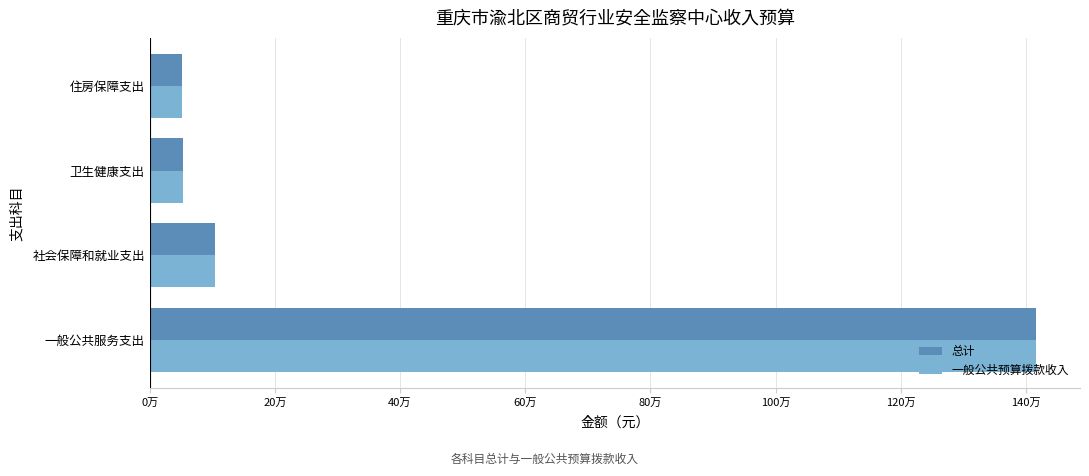

What are all the series names shown in the legend?

总计, 一般公共预算拨款收入